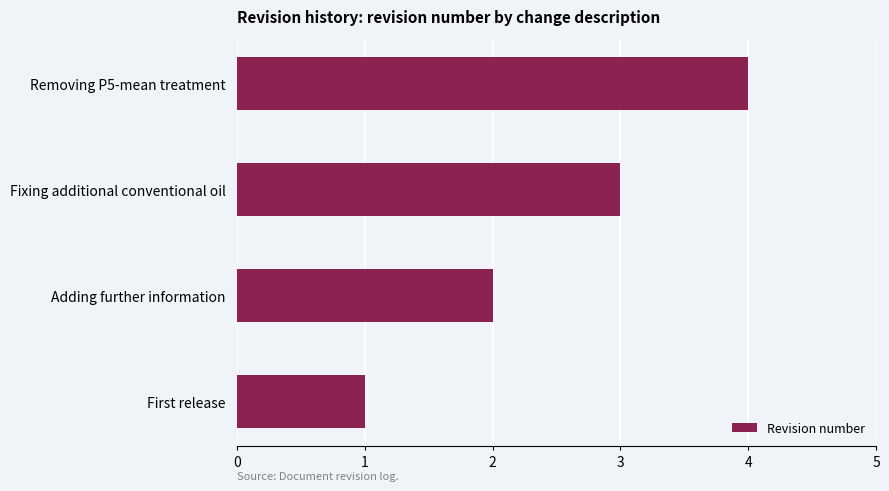

Read the value at Fixing additional conventional oil.

3